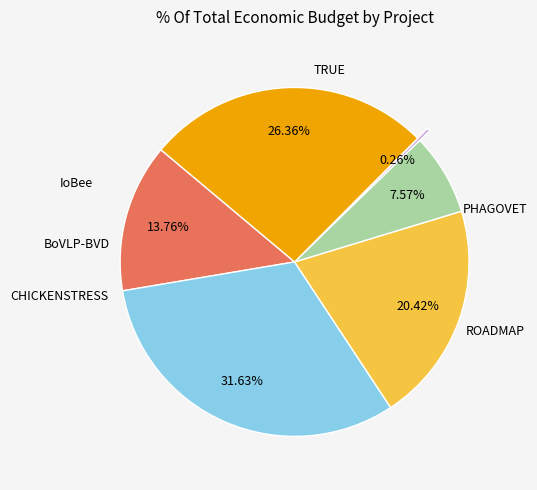

Does any single category account for the majority?

No